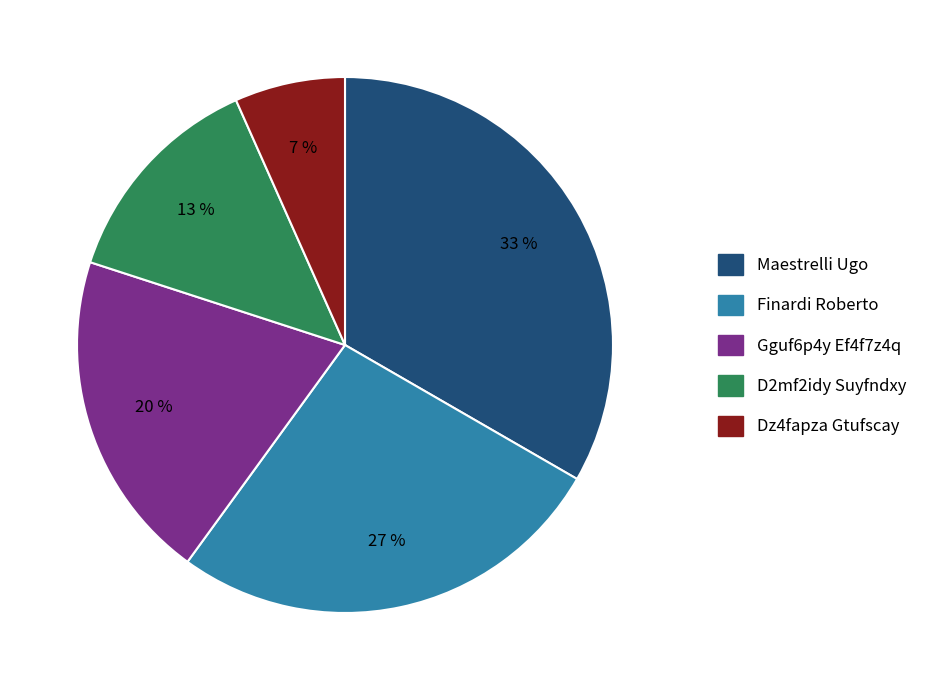

What is the ratio of the value at D2mf2idy Suyfndxy to the value at Maestrelli Ugo?

0.4